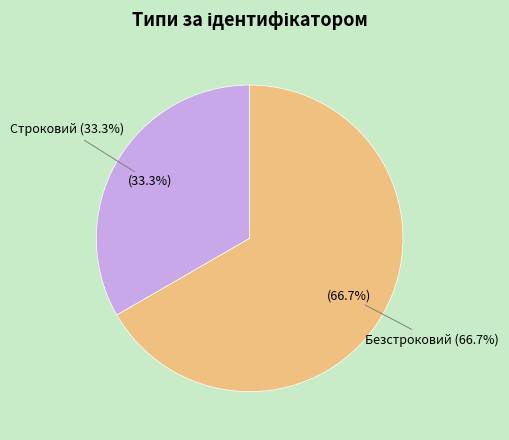

What percentage is NOT represented by Безстроковий?

33.3%